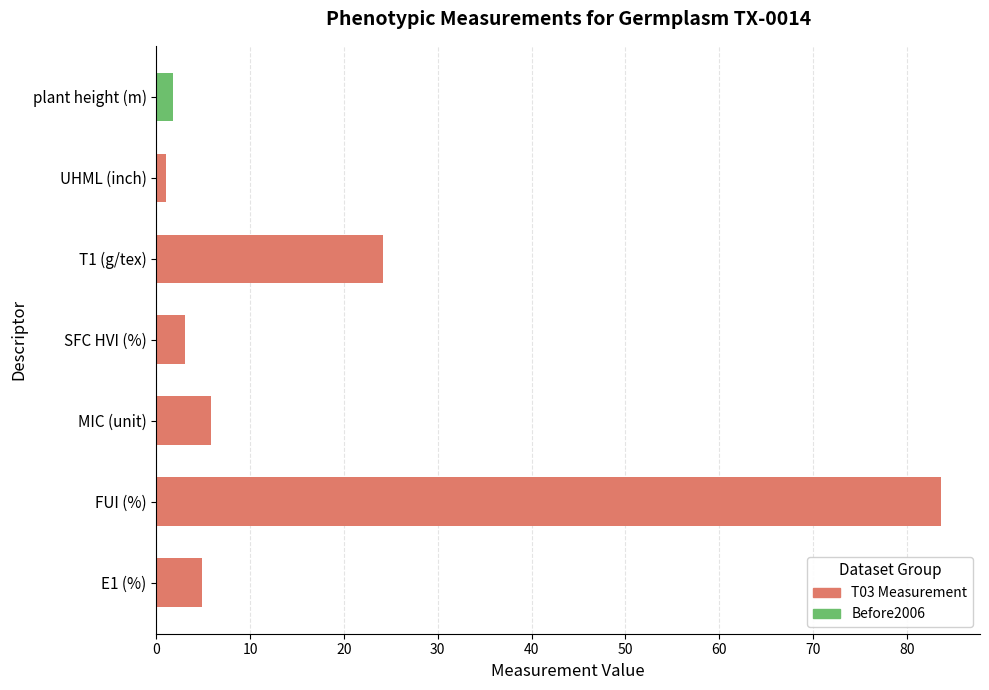

What is the change in value from FUI (%) to T1 (g/tex)?

-59.4